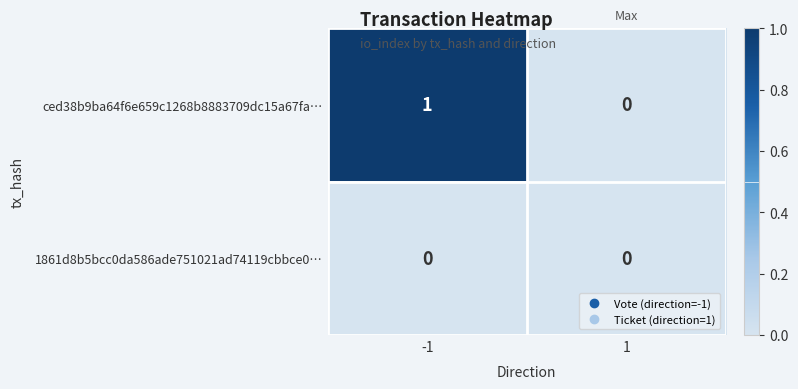

Which series has the widest spread of values?

ced38b9ba64f6e659c1268b8883709dc15a67fa…